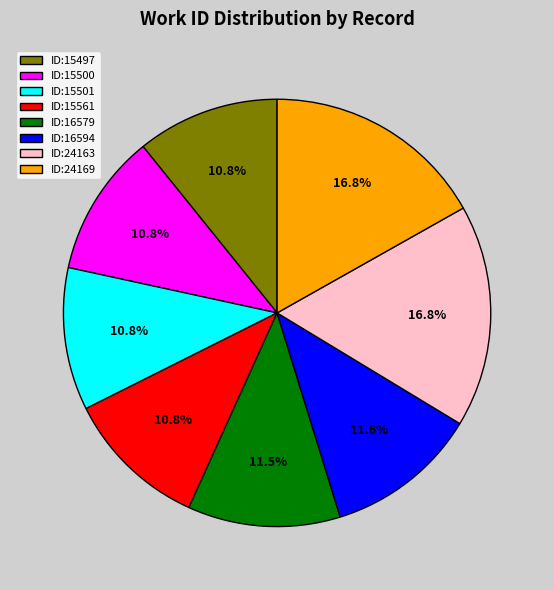

Approximately how many times larger is the value at ID:15500 compared to ID:15561?

1.0